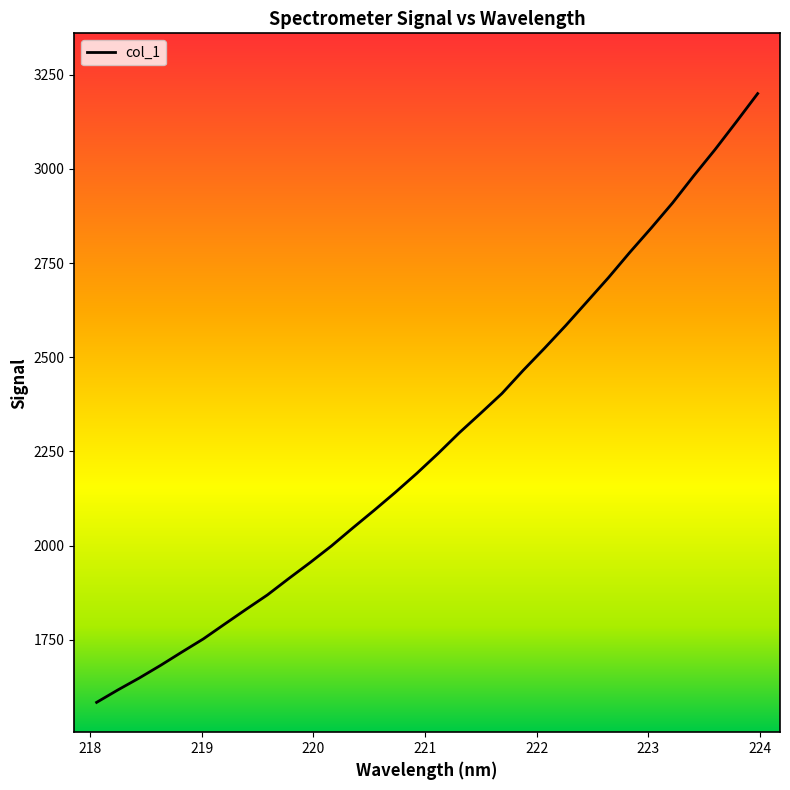

What is the difference between the maximum and minimum values?

1616.3